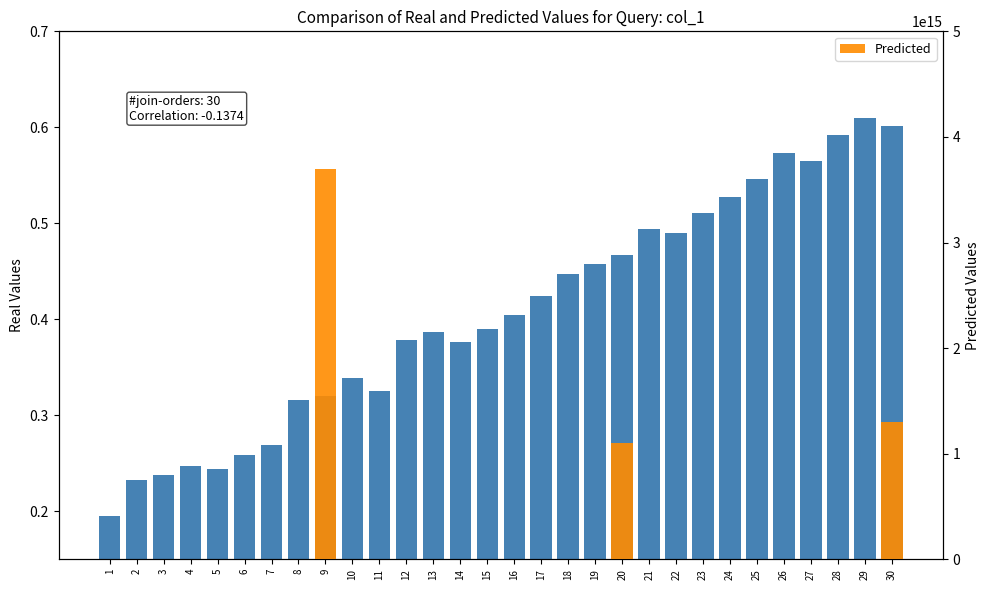

What is the greatest value displayed?

3700000000000000.0